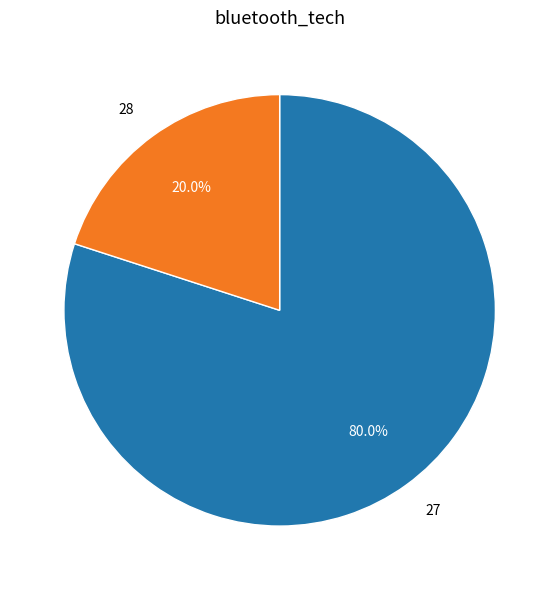

Count the number of slices in the pie.

2